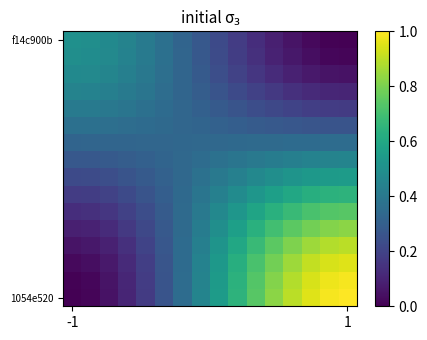

Count the number of categories in the chart.

16